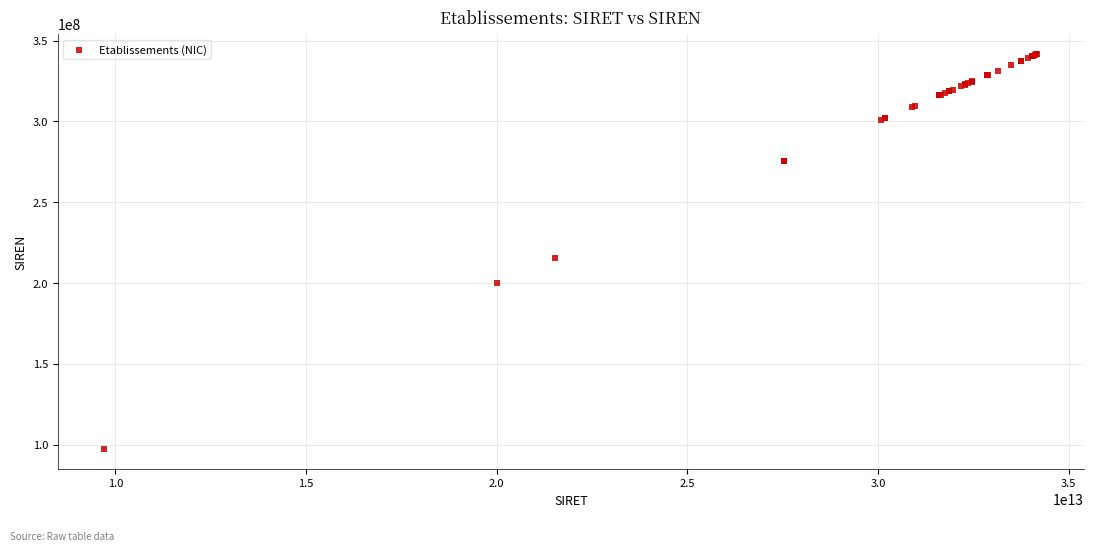

What Y value in the scatter plot is closest to 219463342?

215302159